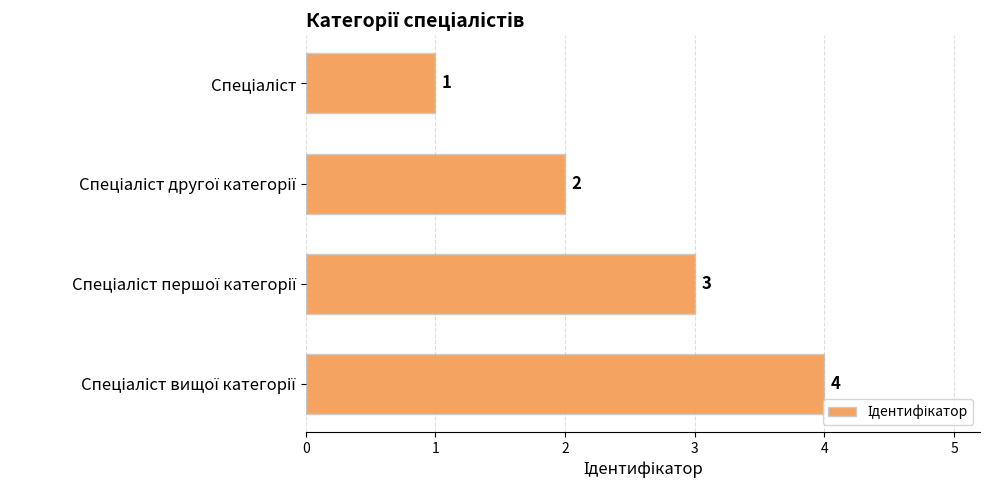

How many data points are less than 3?

2